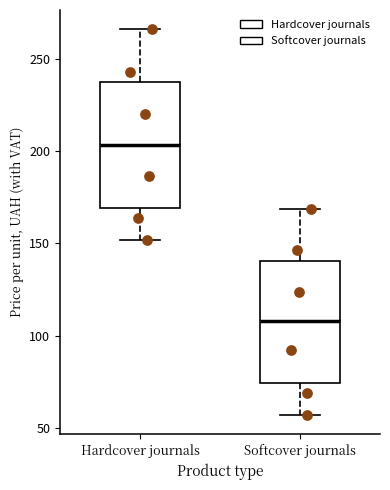

Which box has the lowest median line?

Softcover journals